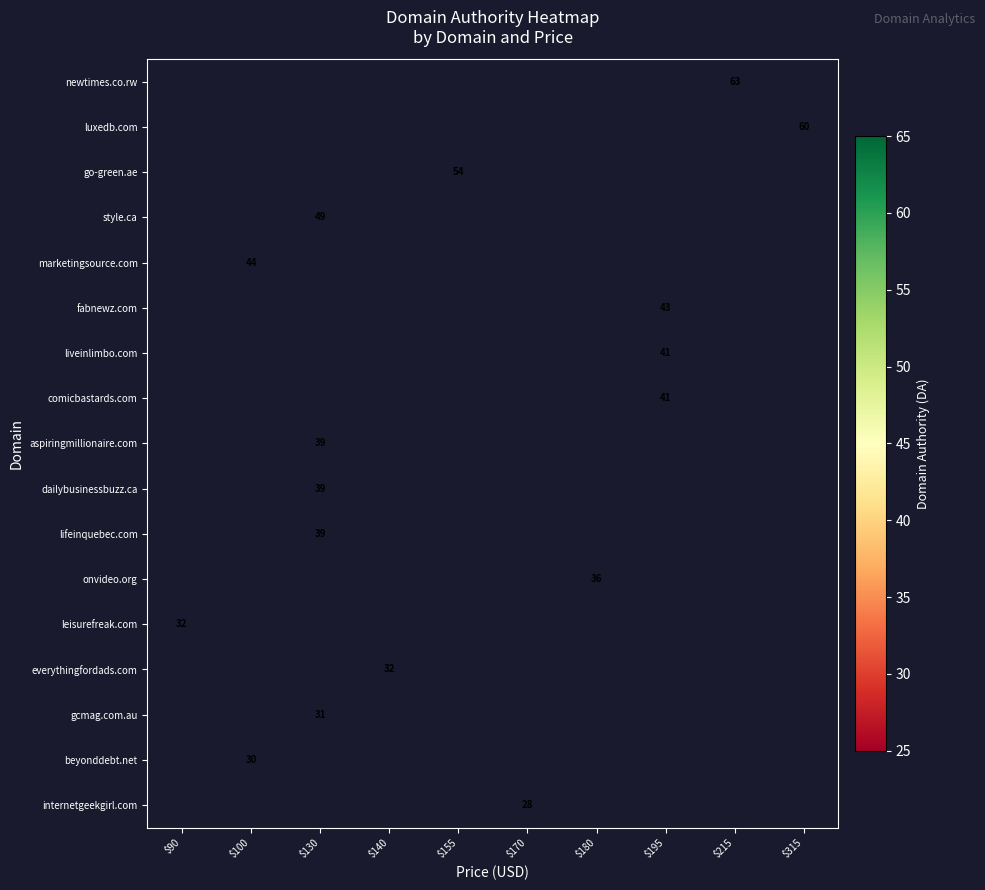

How many categories are shown in the chart?

10